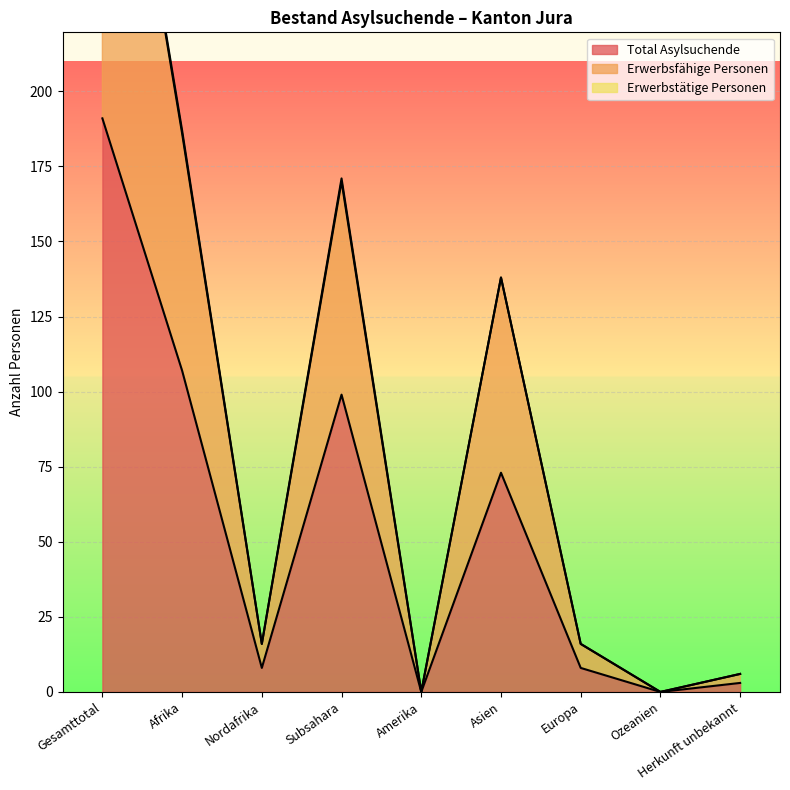

Where is the first local minimum for Total Asylsuchende?

Nordafrika